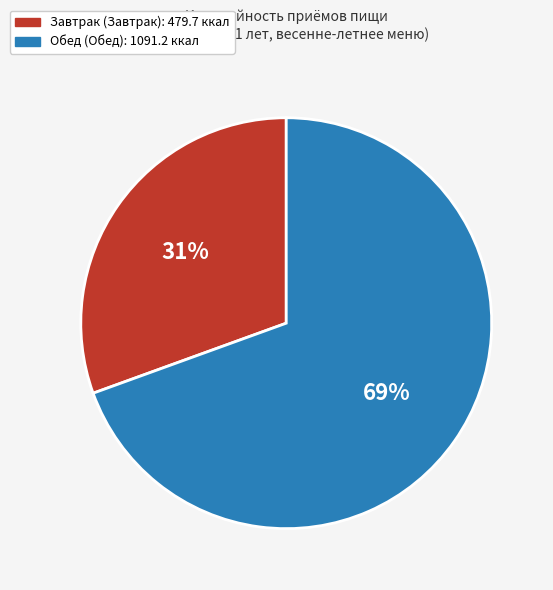

True or false: Обед accounts for 57% of the total.

False